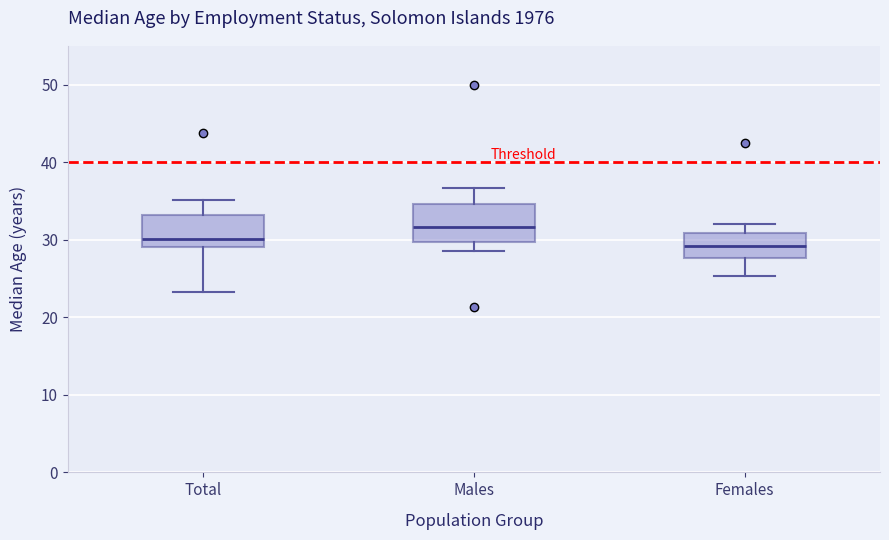

Where does the upper whisker of the box for Females end on the y-axis? The values are not printed on the chart, so give them approximately, as read against the axis.

32